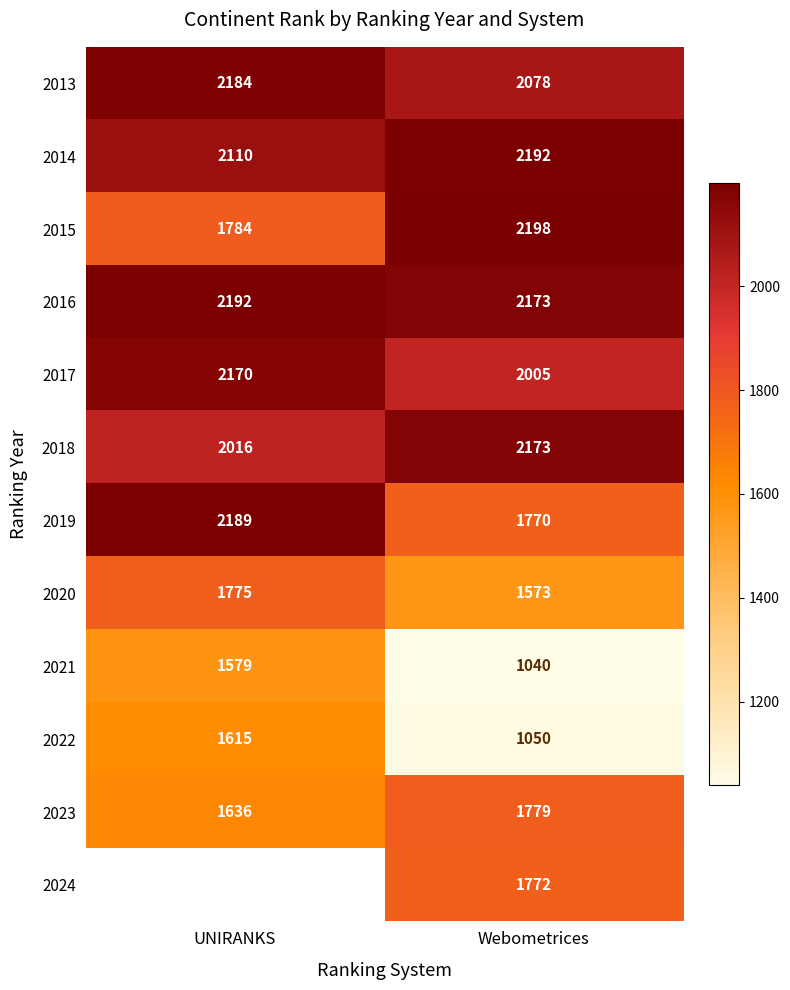

Which has a higher value, Webometrices or UNIRANKS?

UNIRANKS